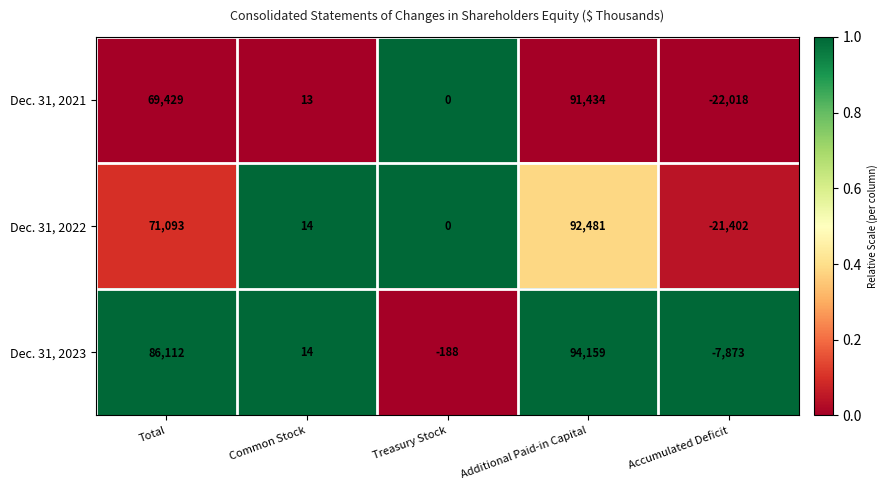

True or false: Dec. 31, 2022 has a value of 8 at Common Stock.

False